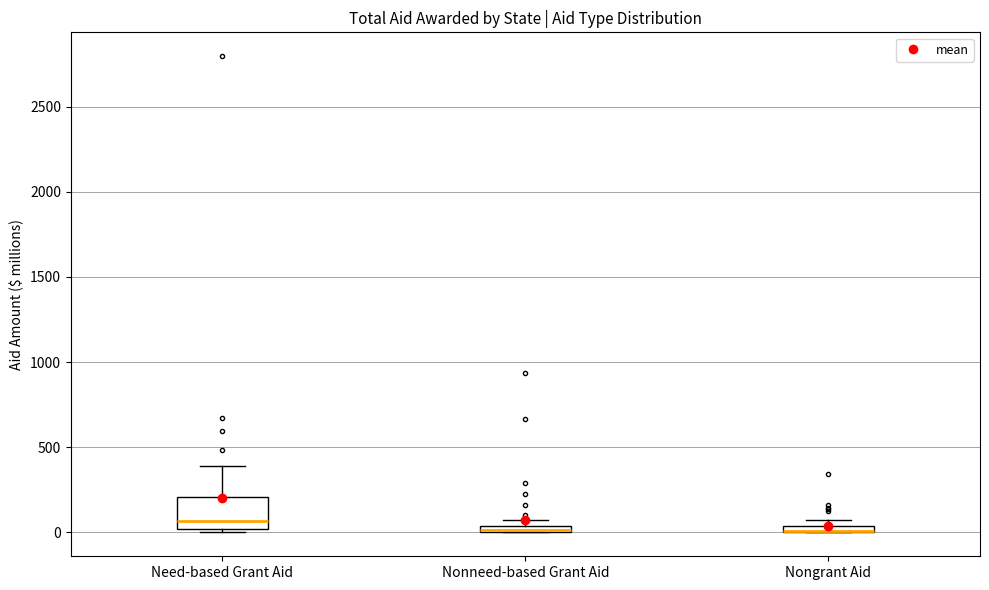

Which box is the tallest, from its lower edge to its upper edge?

Need-based Grant Aid